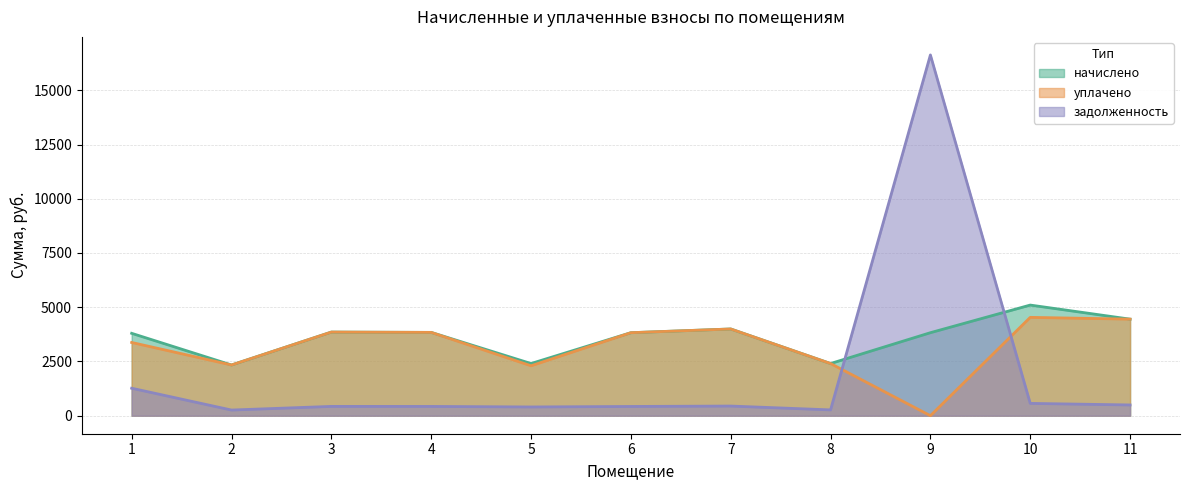

At 10, list the series in order from smallest to largest.

задолженность, уплачено, начислено